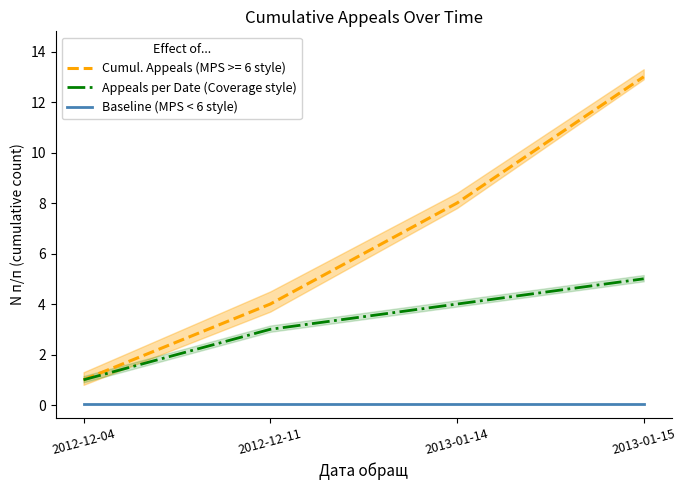

Rank the series at 2013-01-14 from highest to lowest value.

Appeals per Date (Coverage style), Baseline (MPS < 6 style)